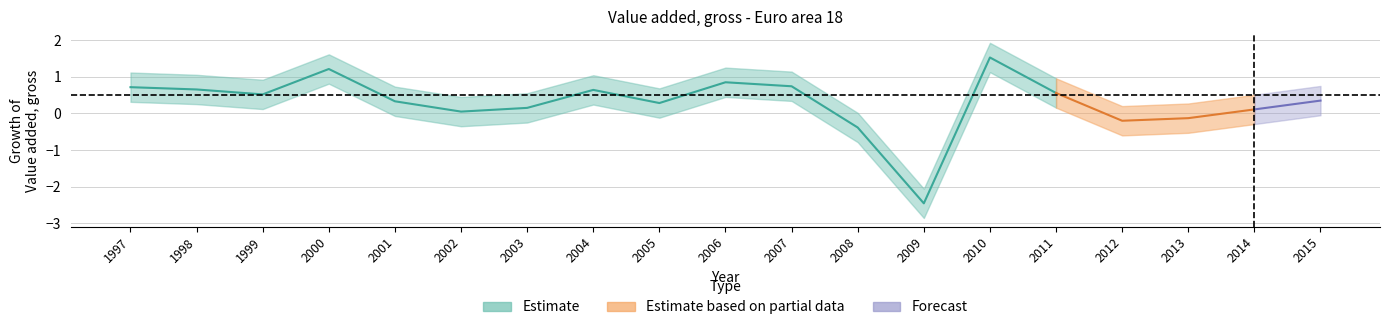

What is the sum of the Value added, gross values at 2005 and 2003?

0.4